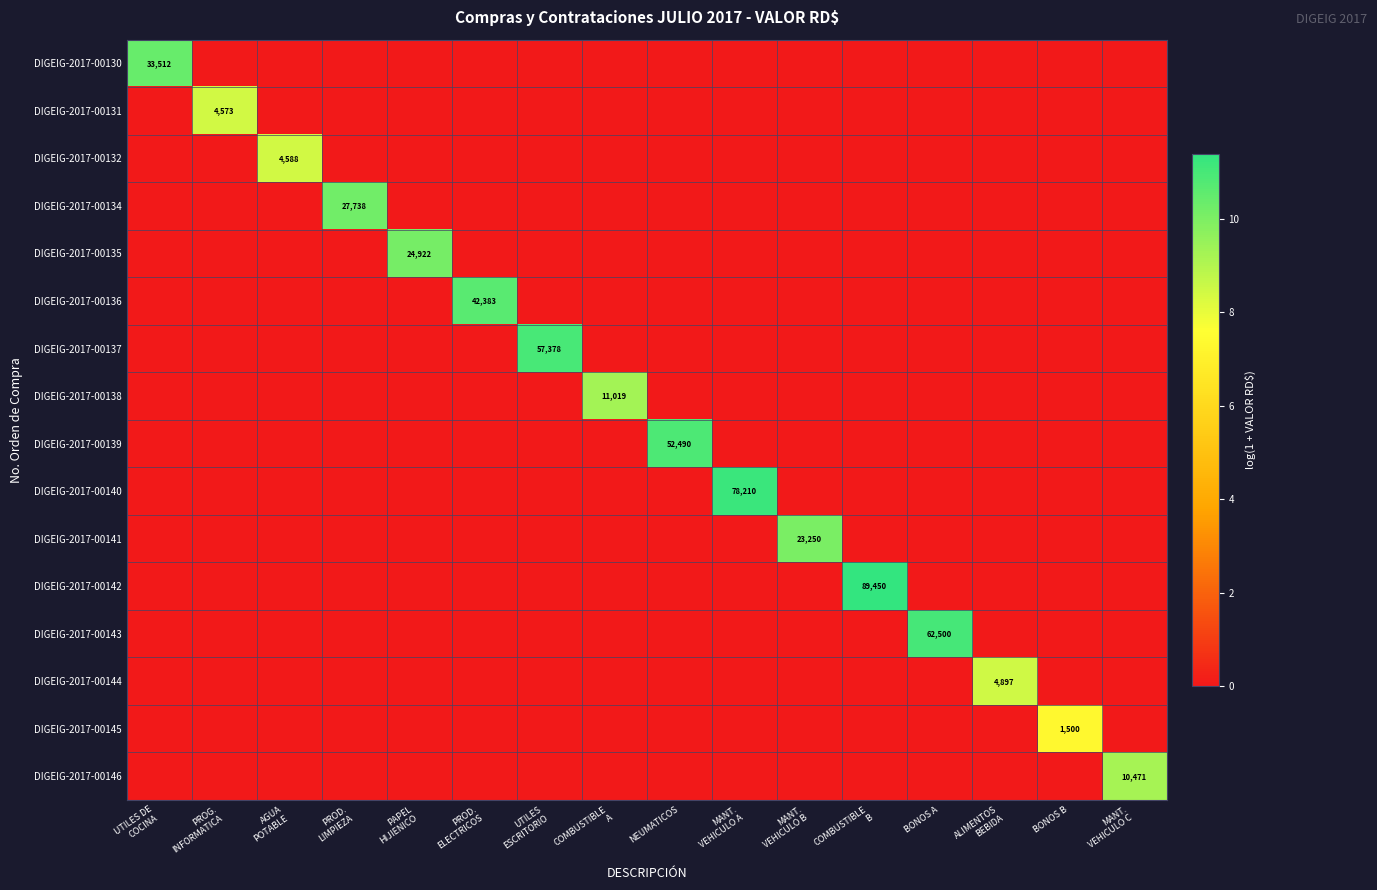

How many data points in DIGEIG-2017-00136 are above 0?

1